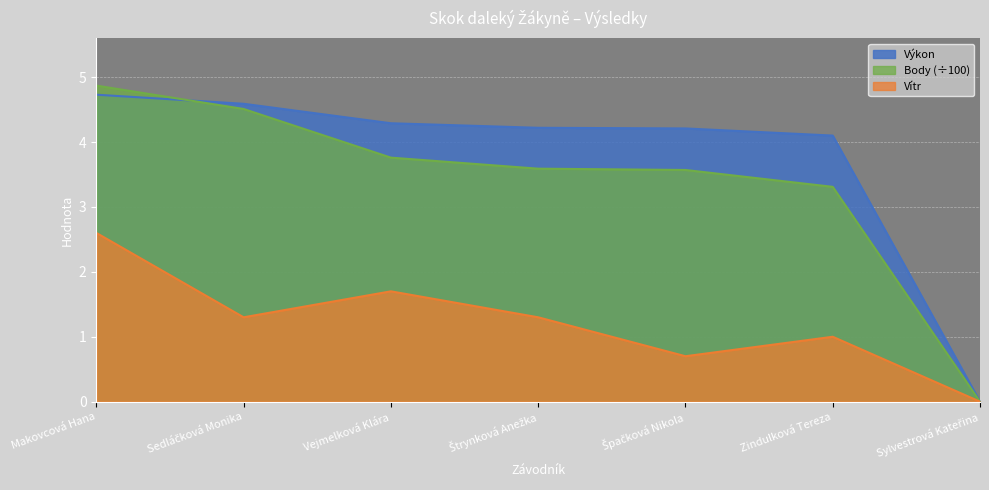

Count the number of data series in this chart.

3